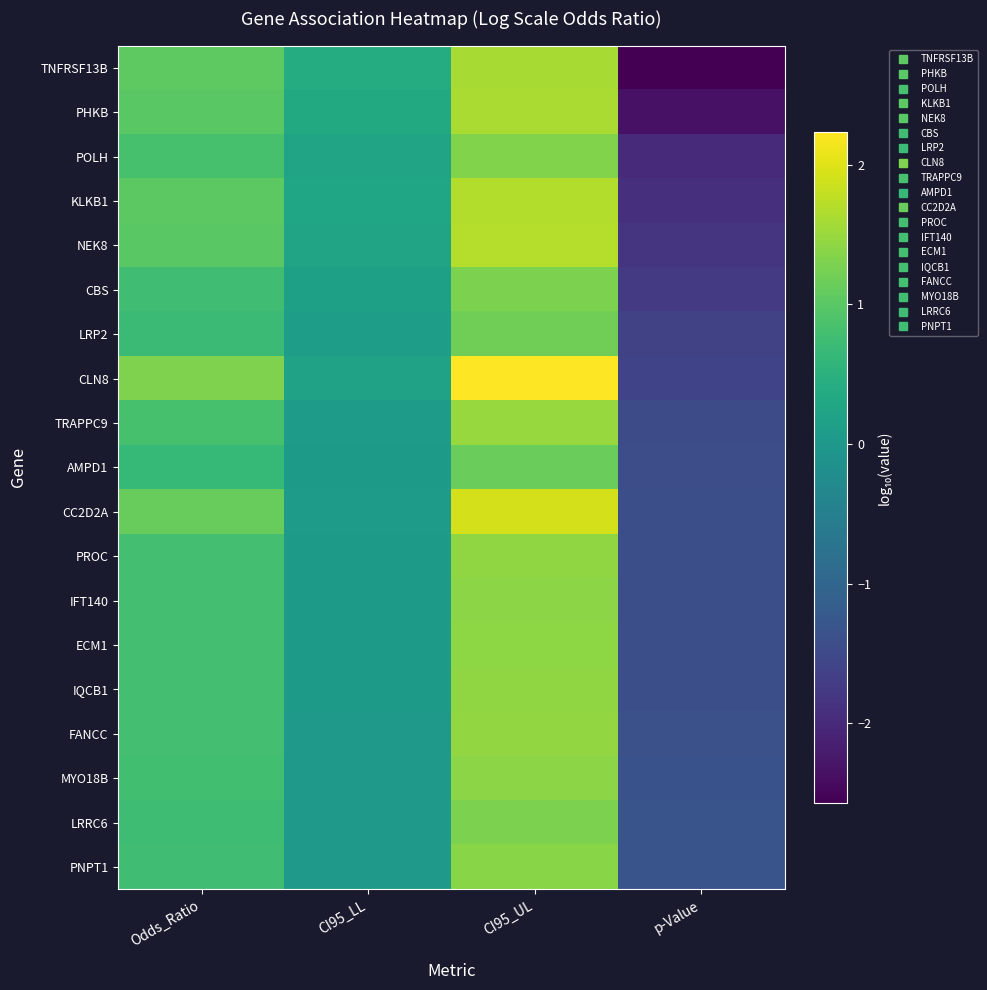

Reading left to right, list all the values displayed in this chart.

TNFRSF13B: Odds_Ratio=1.0	CI95_LL=0.4	CI95_UL=1.6	p-Value=-2.6
PHKB: Odds_Ratio=1.0	CI95_LL=0.3	CI95_UL=1.6	p-Value=-2.3
POLH: Odds_Ratio=0.8	CI95_LL=0.2	CI95_UL=1.3	p-Value=-2.0
KLKB1: Odds_Ratio=1.0	CI95_LL=0.3	CI95_UL=1.7	p-Value=-1.9
NEK8: Odds_Ratio=1.0	CI95_LL=0.2	CI95_UL=1.7	p-Value=-1.8
CBS: Odds_Ratio=0.8	CI95_LL=0.2	CI95_UL=1.3	p-Value=-1.8
LRP2: Odds_Ratio=0.7	CI95_LL=0.1	CI95_UL=1.2	p-Value=-1.6
CLN8: Odds_Ratio=1.3	CI95_LL=0.2	CI95_UL=2.2	p-Value=-1.6
TRAPPC9: Odds_Ratio=0.8	CI95_LL=0.1	CI95_UL=1.5	p-Value=-1.5
AMPD1: Odds_Ratio=0.6	CI95_LL=0.0	CI95_UL=1.1	p-Value=-1.4
CC2D2A: Odds_Ratio=1.1	CI95_LL=0.1	CI95_UL=1.9	p-Value=-1.4
PROC: Odds_Ratio=0.8	CI95_LL=0.1	CI95_UL=1.4	p-Value=-1.4
IFT140: Odds_Ratio=0.8	CI95_LL=0.1	CI95_UL=1.4	p-Value=-1.4
ECM1: Odds_Ratio=0.8	CI95_LL=0.1	CI95_UL=1.4	p-Value=-1.4
IQCB1: Odds_Ratio=0.8	CI95_LL=0.0	CI95_UL=1.4	p-Value=-1.4
FANCC: Odds_Ratio=0.8	CI95_LL=0.0	CI95_UL=1.5	p-Value=-1.4
MYO18B: Odds_Ratio=0.8	CI95_LL=0.0	CI95_UL=1.4	p-Value=-1.4
LRRC6: Odds_Ratio=0.7	CI95_LL=0.0	CI95_UL=1.3	p-Value=-1.3
PNPT1: Odds_Ratio=0.8	CI95_LL=0.0	CI95_UL=1.4	p-Value=-1.3